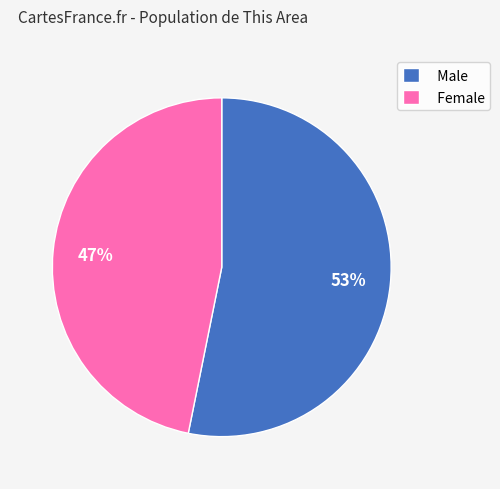

Is there a majority slice in this chart?

Yes